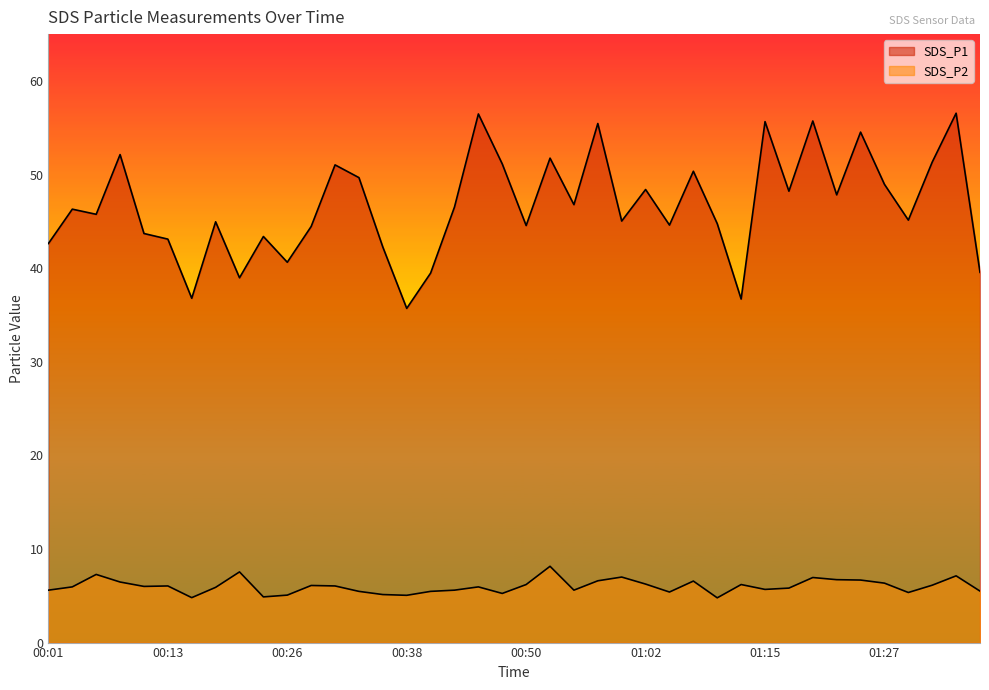

What is the label of the 20th point from the left?

00:48